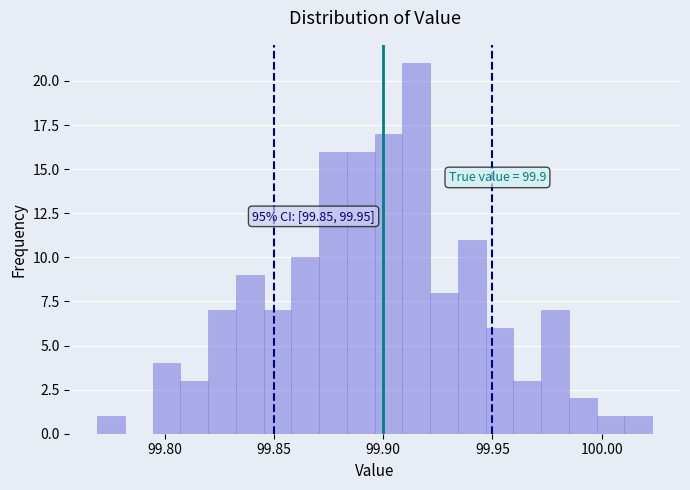

Read against the x-axis, roughly where is the centre of the tallest bar?

99.915